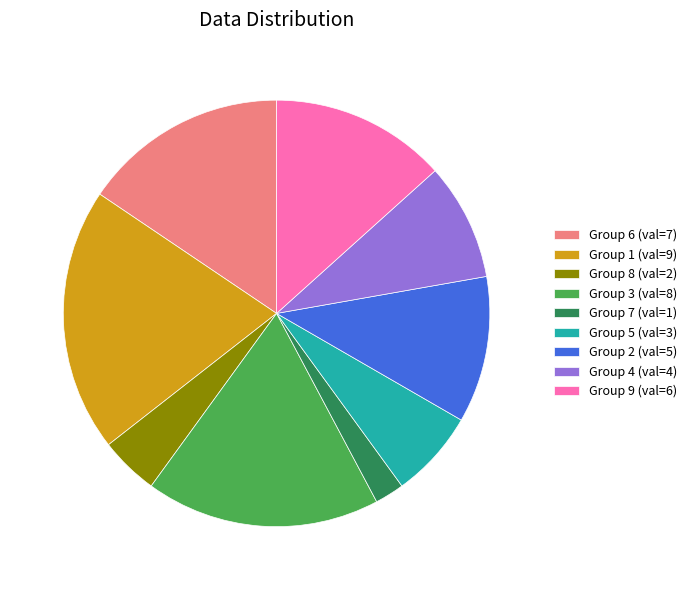

What is the ratio of the value at Group 2 (val=5) to the value at Group 1 (val=9)?

0.6